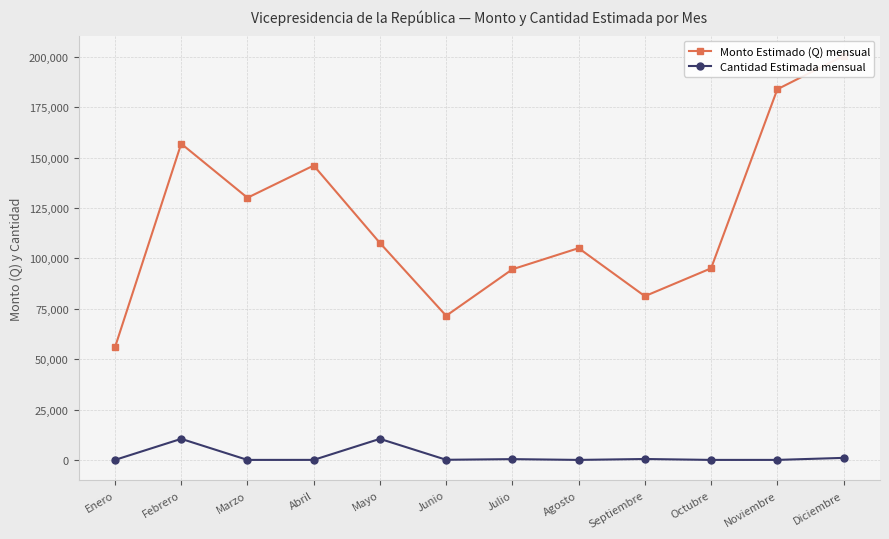

In Monto Estimado (Q) mensual, how many points are lower than both neighbors (excluding endpoints)?

3